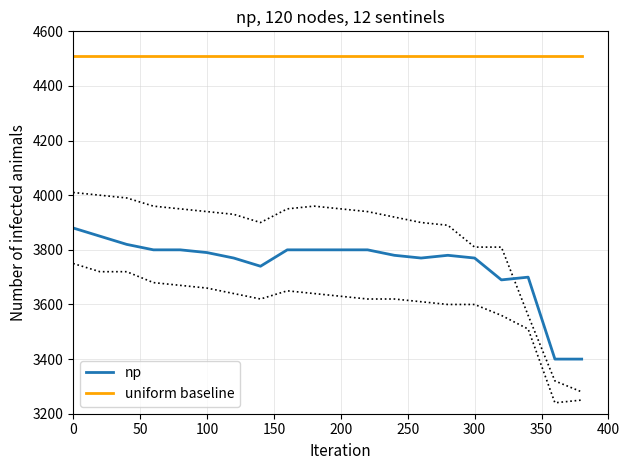

True or false: uniform baseline and np cross at least once.

False